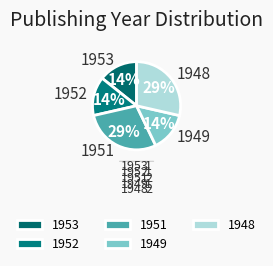

True or false: 1951 accounts for 29% of the total.

True